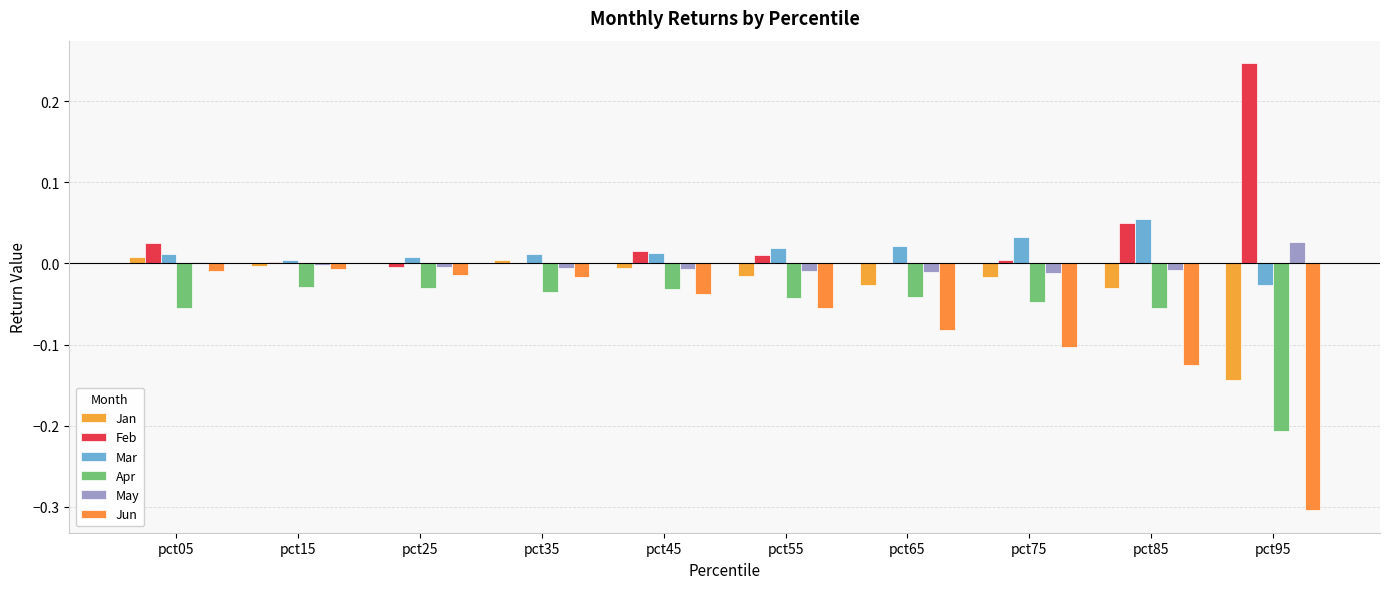

Reading left to right, what are all the values shown in this chart?

Jan: 0.0	-0.0	0.0	0.0	-0.0	-0.0	-0.0	-0.0	-0.0	-0.1
Feb: 0.0	0.0	-0.0	0.0	0.0	0.0	0.0	0.0	0.1	0.2
Mar: 0.0	0.0	0.0	0.0	0.0	0.0	0.0	0.0	0.1	-0.0
Apr: -0.1	-0.0	-0.0	-0.0	-0.0	-0.0	-0.0	-0.0	-0.1	-0.2
May: 0.0	-0.0	-0.0	-0.0	-0.0	-0.0	-0.0	-0.0	-0.0	0.0
Jun: -0.0	-0.0	-0.0	-0.0	-0.0	-0.1	-0.1	-0.1	-0.1	-0.3